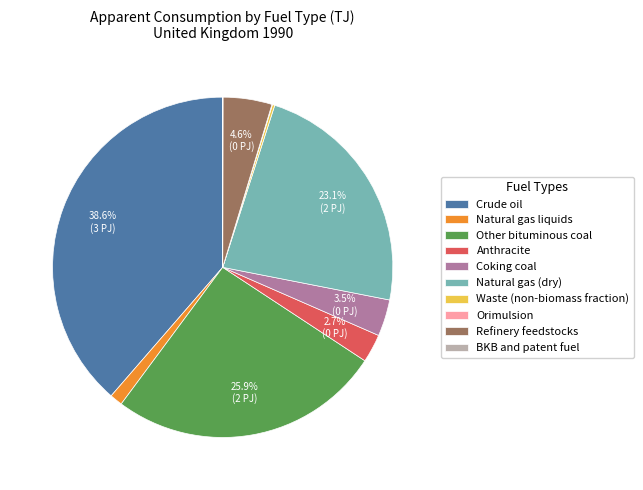

Is the sum of Other bituminous coal and Crude oil greater than half?

Yes